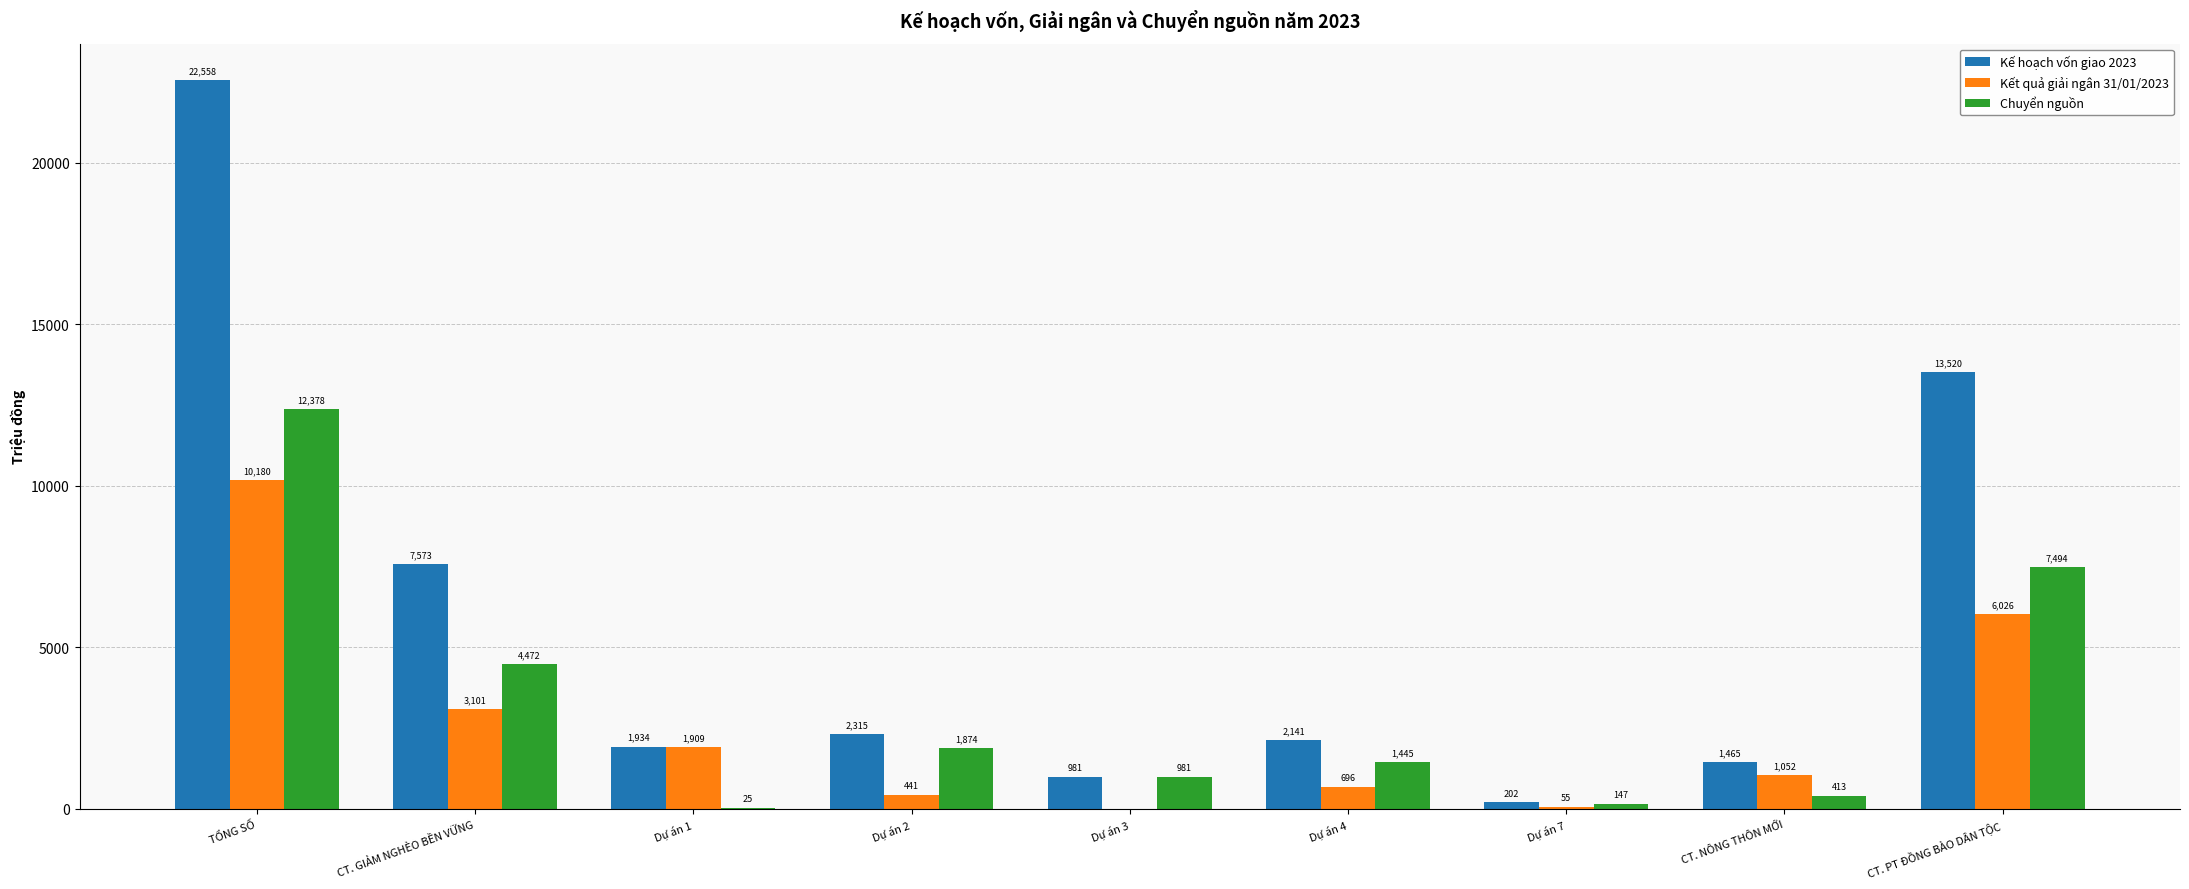

The value of Kế hoạch vốn giao 2023 at CT. GIẢM NGHÈO BỀN VỮNG is 12362.1. True or false?

False